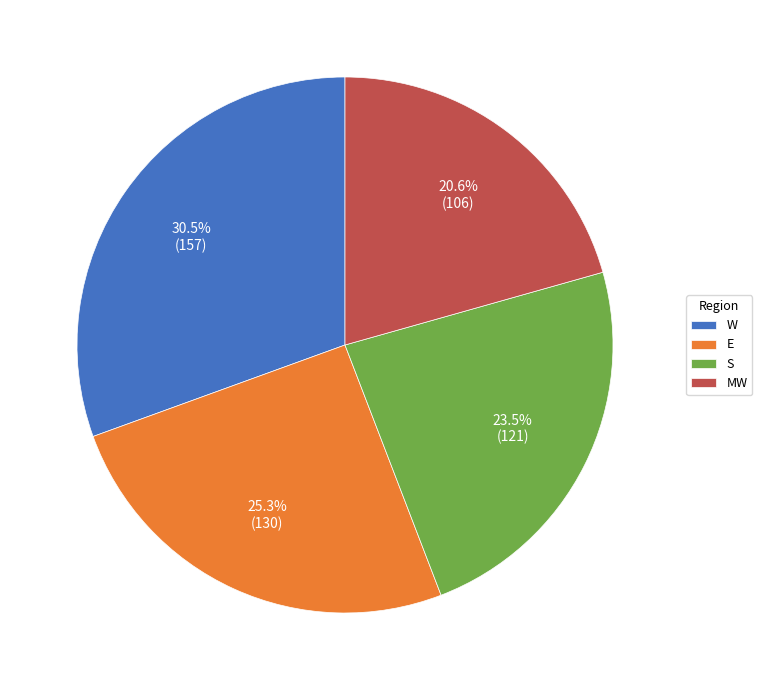

To the nearest percent, what is the combined percentage of MW and S?

44%